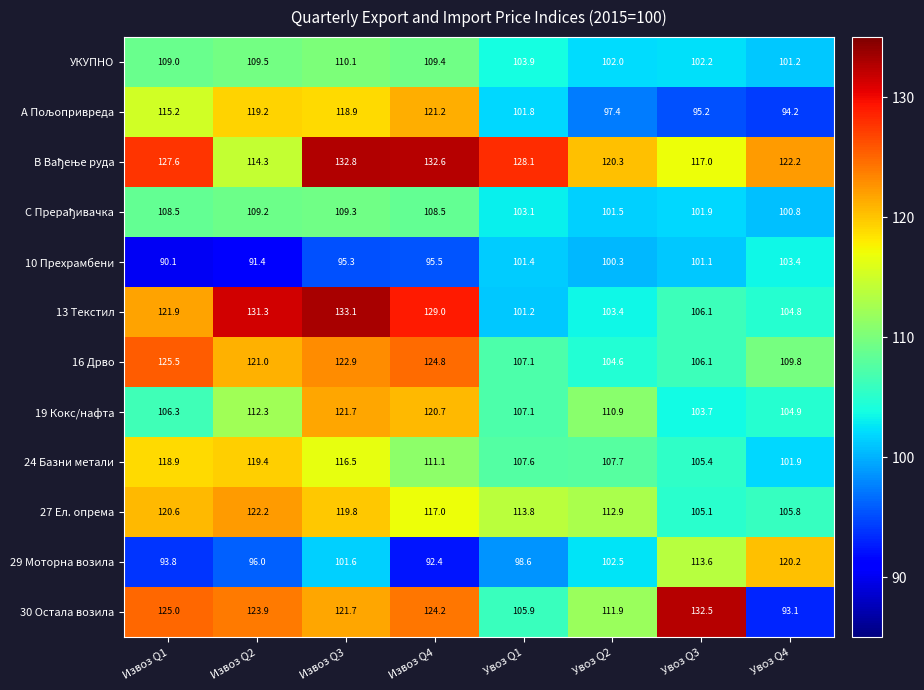

Where is 29 Моторна возила nearest to the value 106?

Увоз Q2